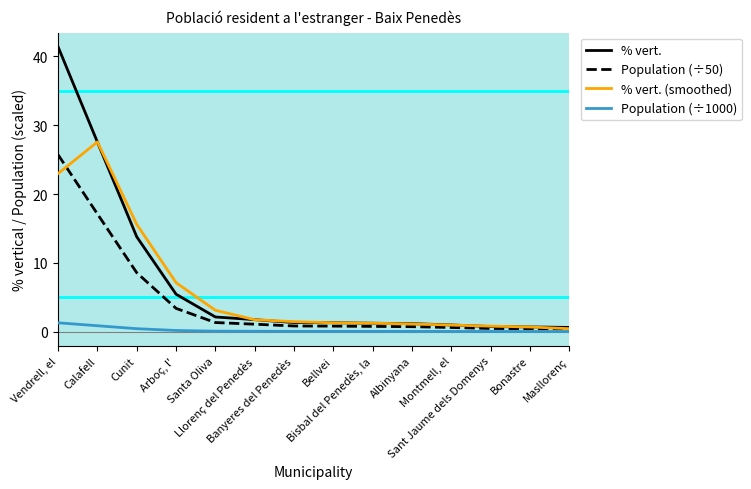

True or false: Population (÷1000) and % vert. cross at least once.

False